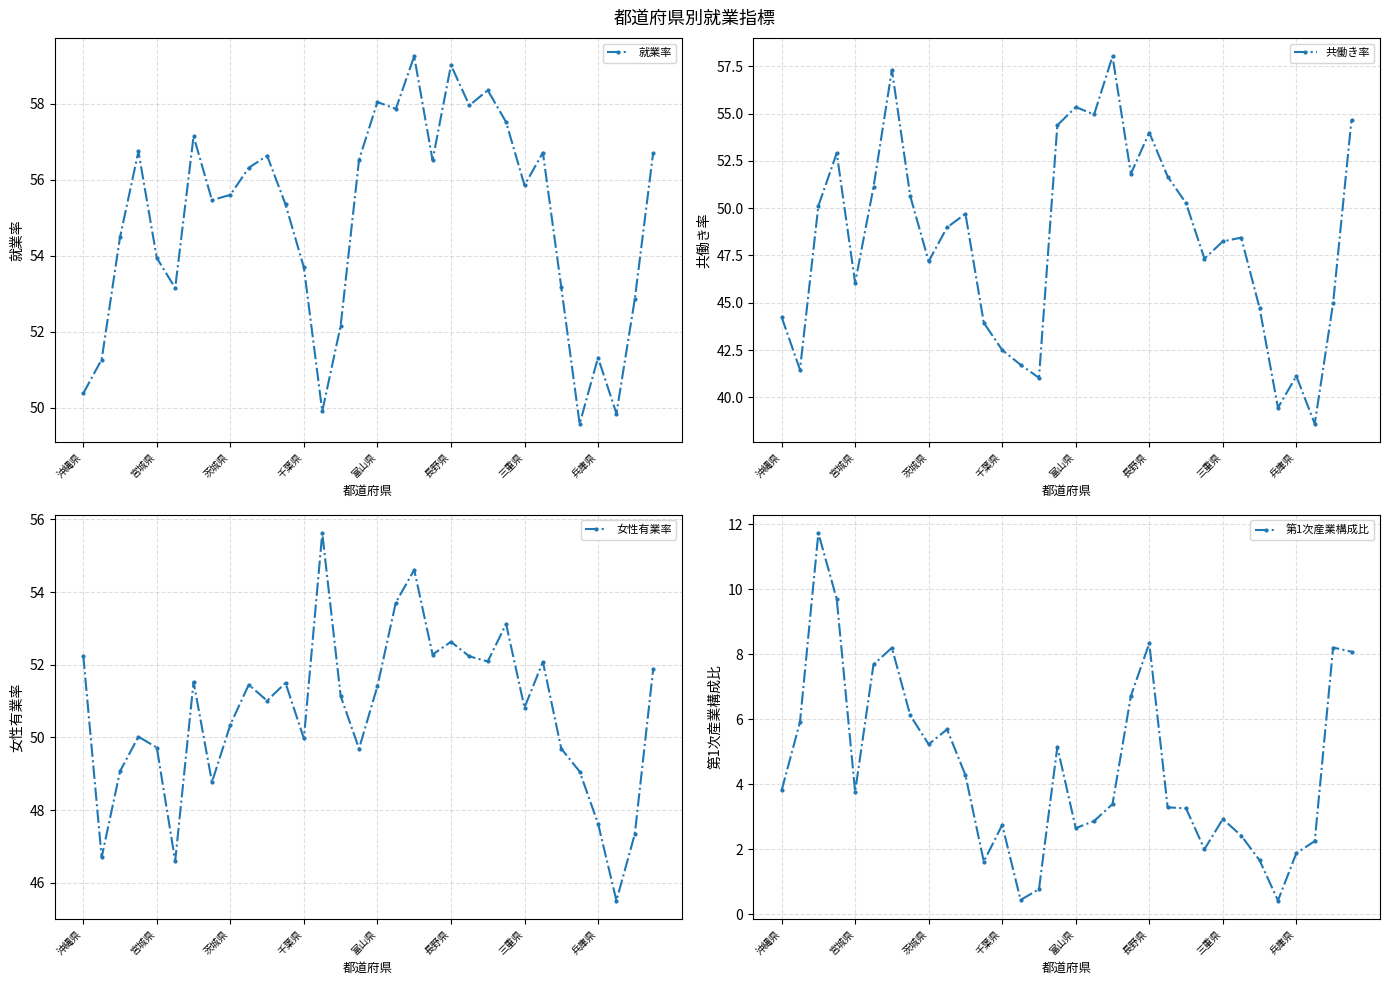

What is the sum of all 第1次産業構成比 values?

143.2